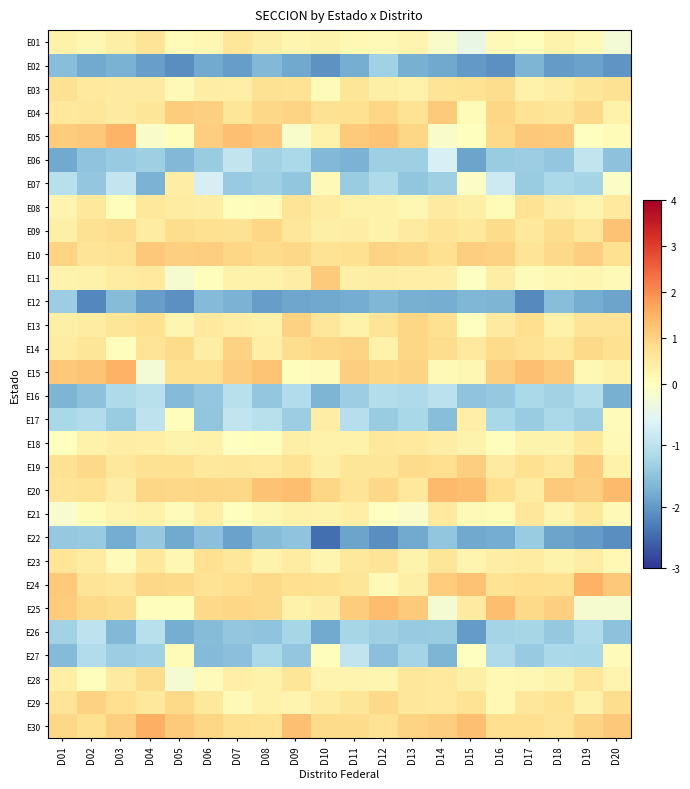

List the series in order of their peak value, highest first.

E30, E24, E15, E05, E20, E25, E09, E10, E04, E11, E19, E14, E13, E29, E03, E28, E23, E08, E01, E21, E18, E07, E17, E27, E06, E26, E16, E02, E12, E22